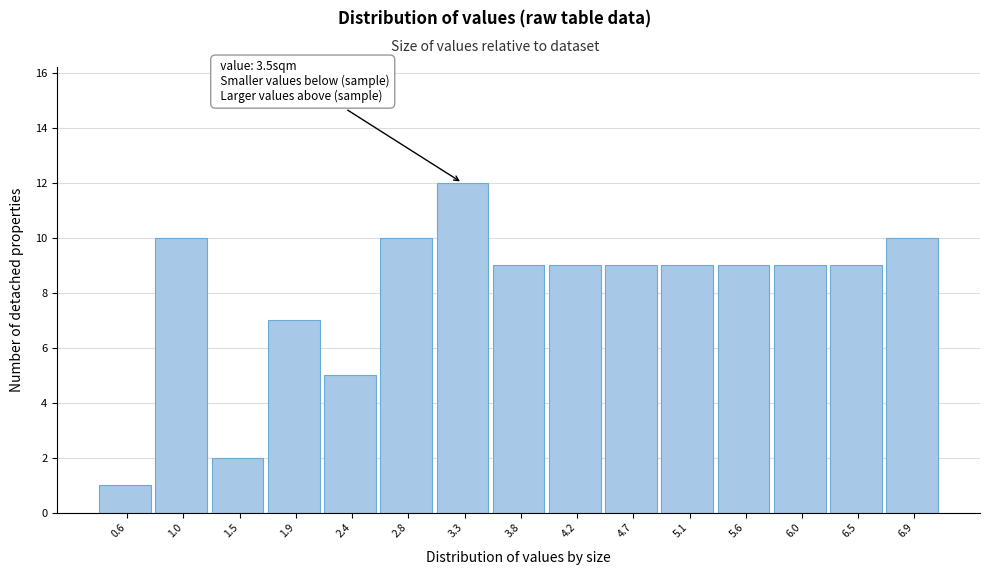

Reading left to right, extract all data points from this chart.

0.6=1	1.0=10	1.5=2	1.9=7	2.4=5	2.8=10	3.3=12	3.8=9	4.2=9	4.7=9	5.1=9	5.6=9	6.0=9	6.5=9	6.9=10